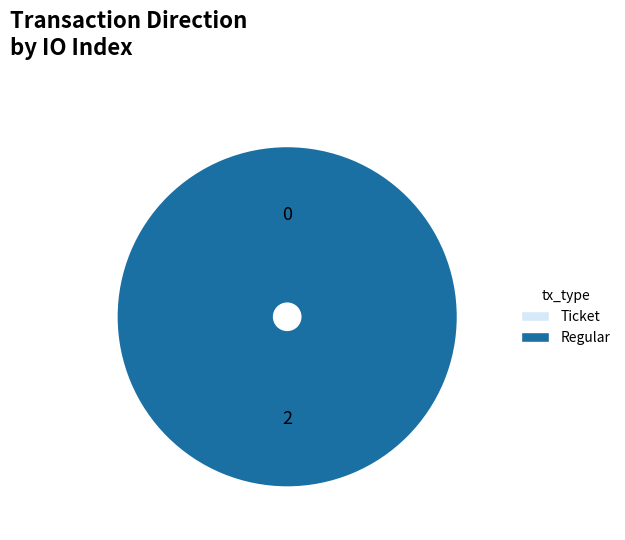

What is the smallest slice in the pie chart?

Ticket